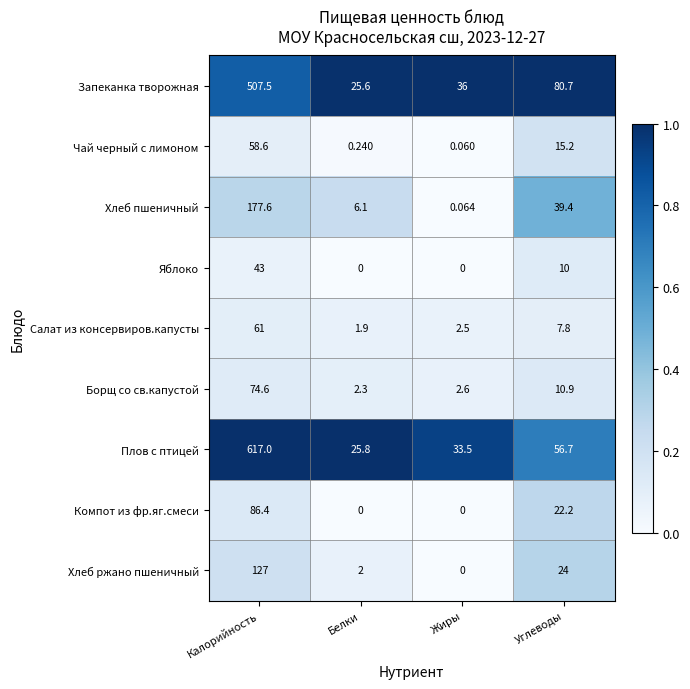

Which series has the largest total across all categories?

Плов с птицей